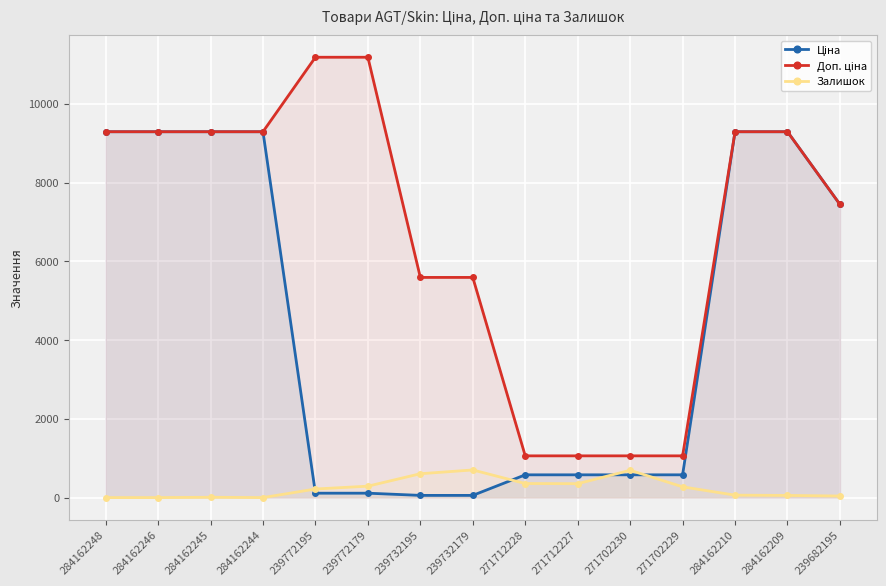

The Залишок series shows 357.0 at 271712228. True or false?

True